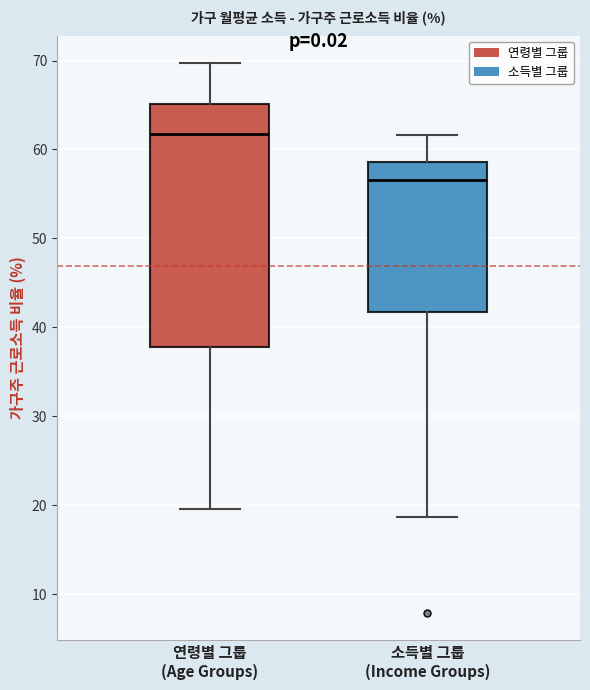

Where is the upper edge of the box for 연령별 그룹 (Age Groups) on the y-axis? The values are not printed on the chart, so give them approximately, as read against the axis.

65